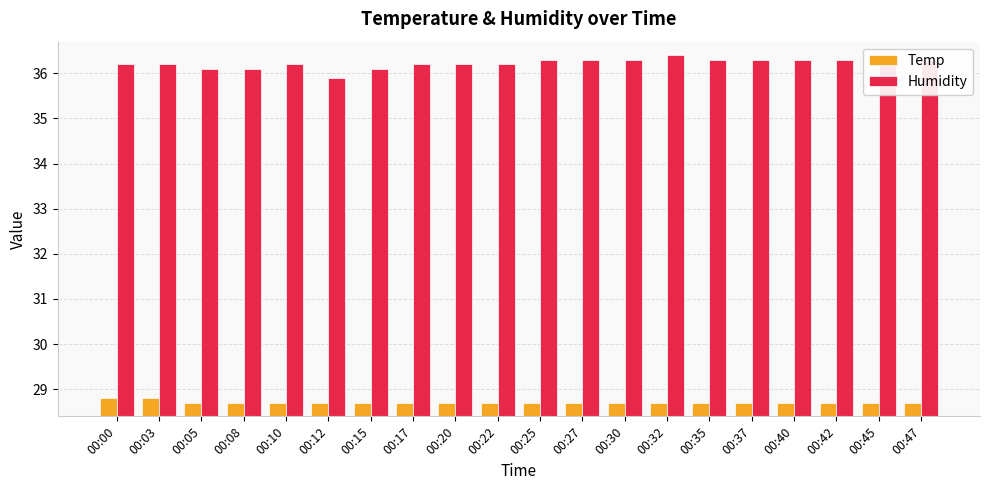

How many bars are there in each group?

2